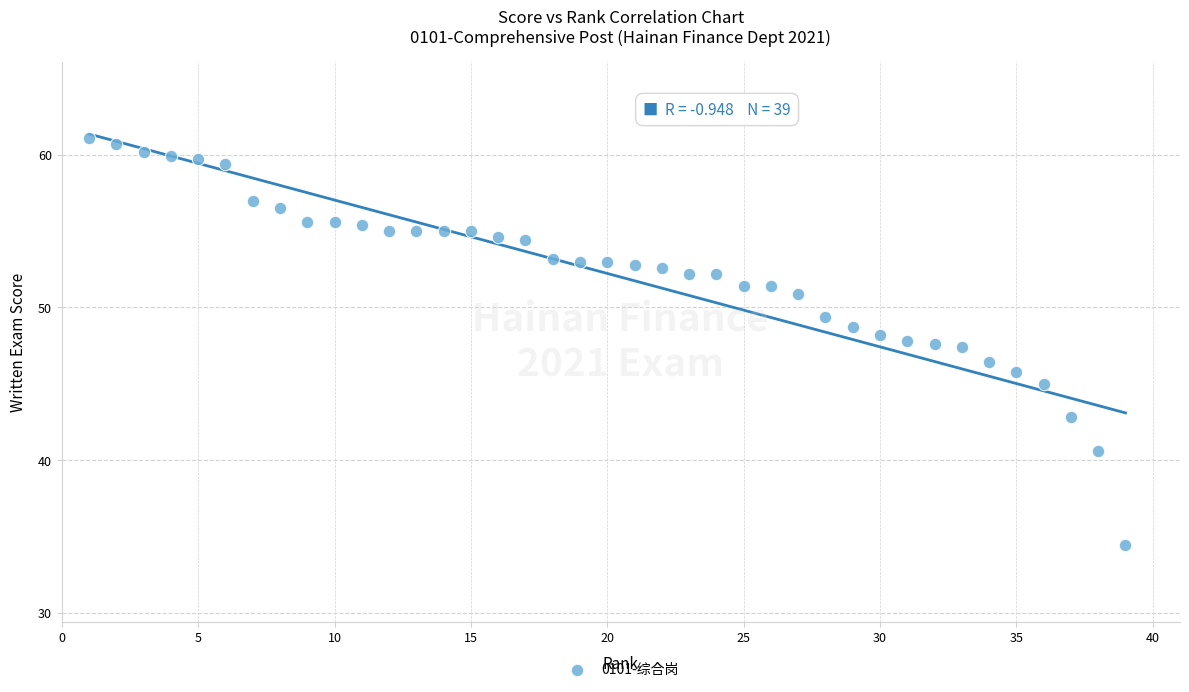

What is the range of X values (max minus min)?

38.0